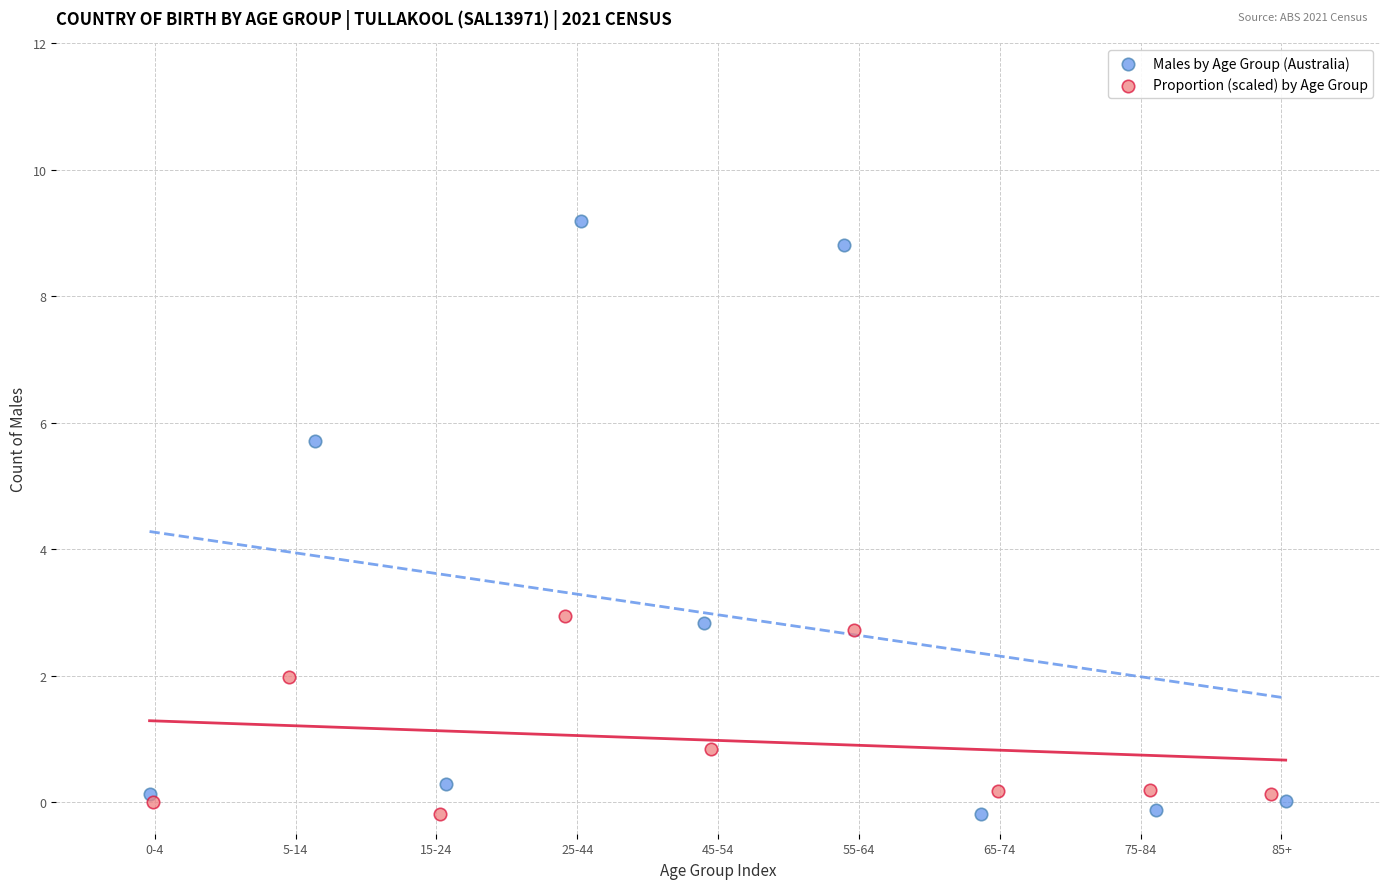

Which series has the widest spread of Y values?

Males by Age Group (Australia)